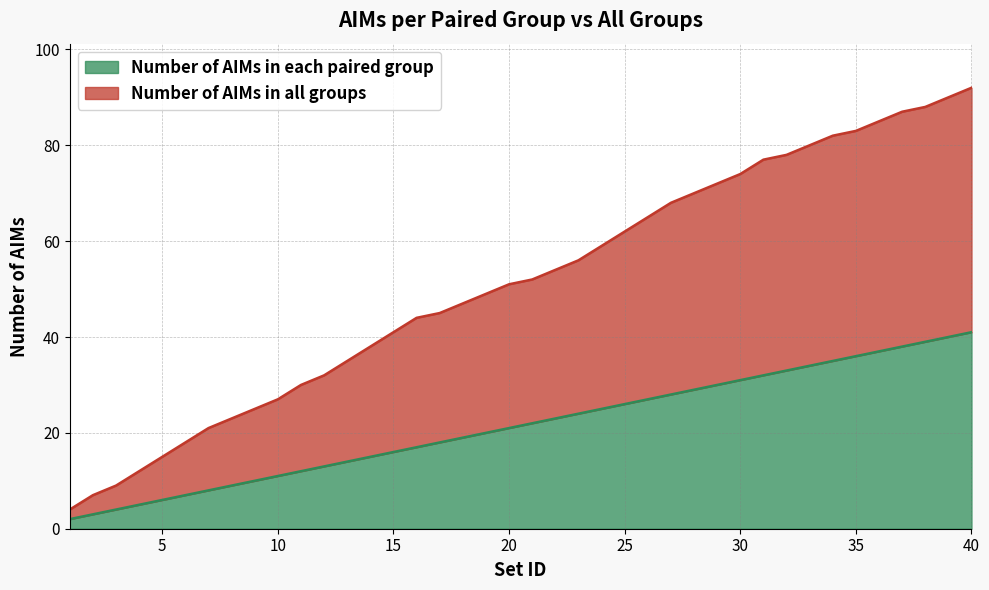

Between 32 and 27, which is larger?

32